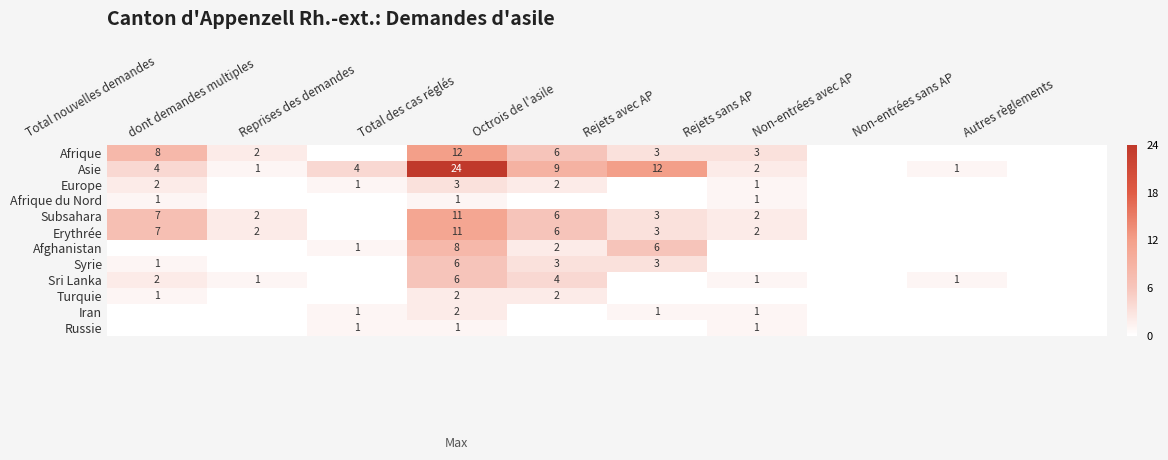

Is it true that Turquie equals 1 at Octrois de l'asile?

False